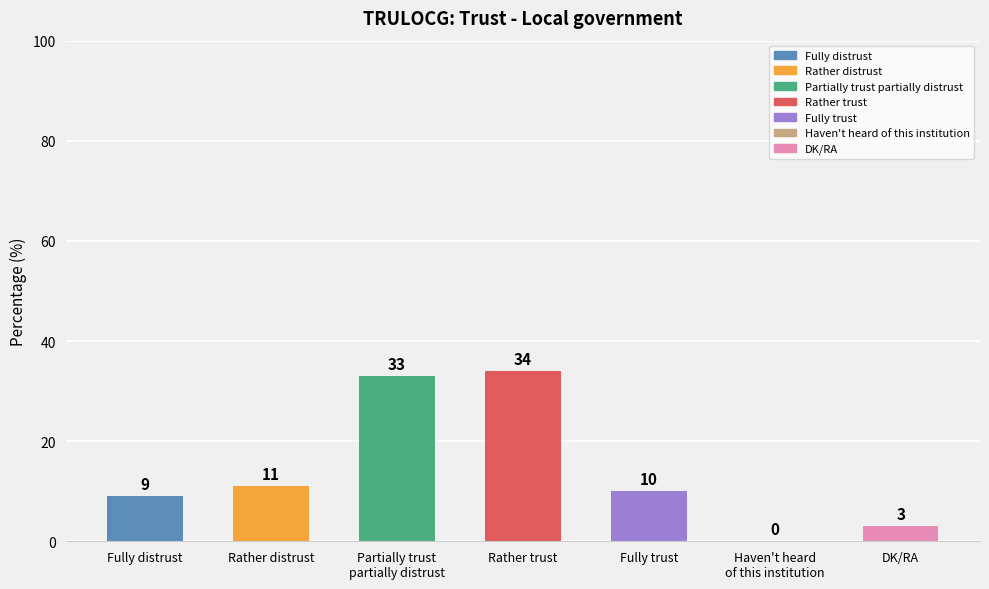

What is the sum of all values?

100